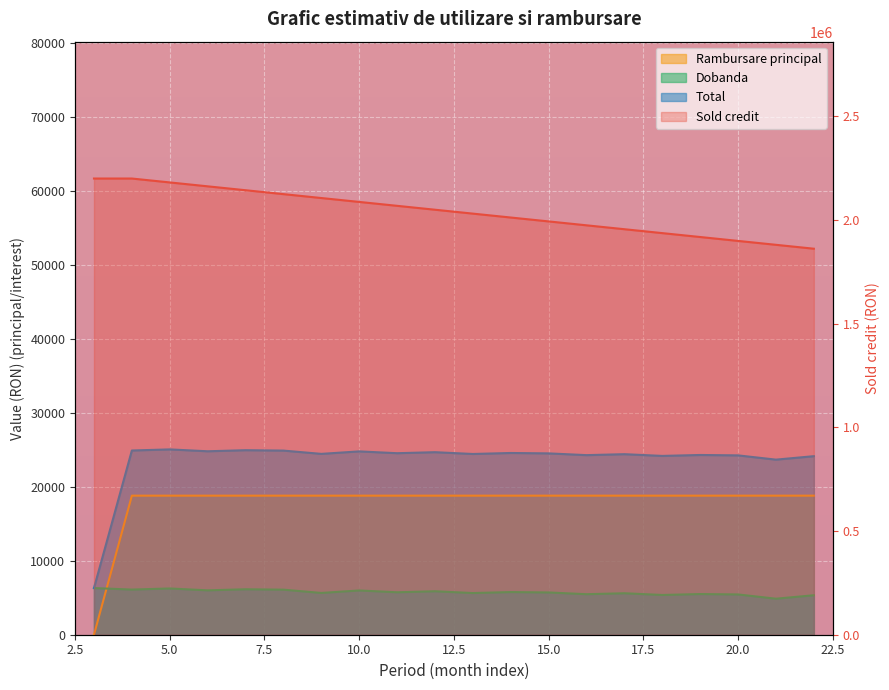

Which has a higher value, 11 or 9?

9